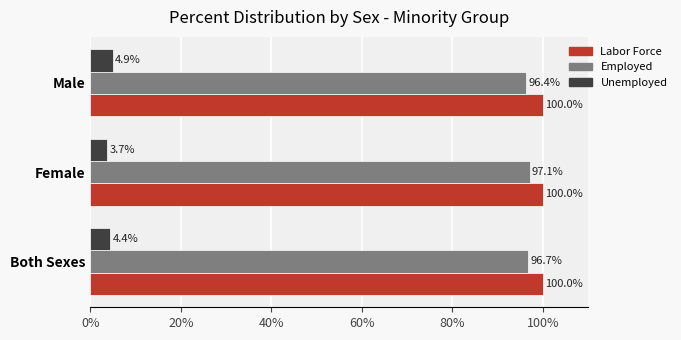

What is the total value across all series at Both Sexes?

201.1